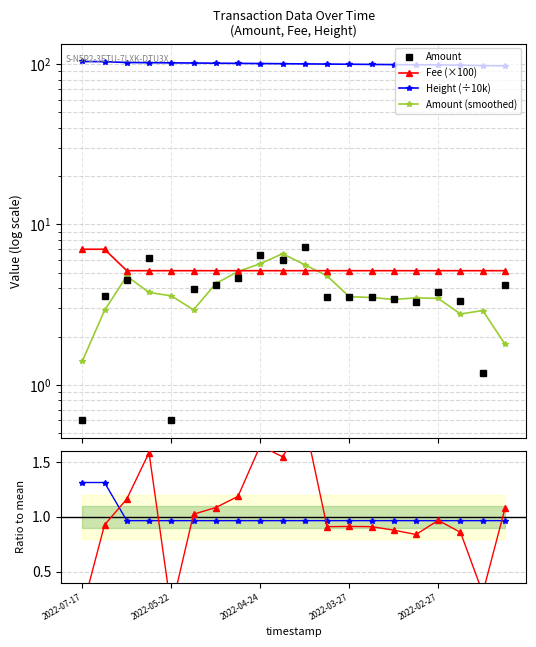

What is the difference between the maximum and minimum values in the Fee ratio series?

0.3